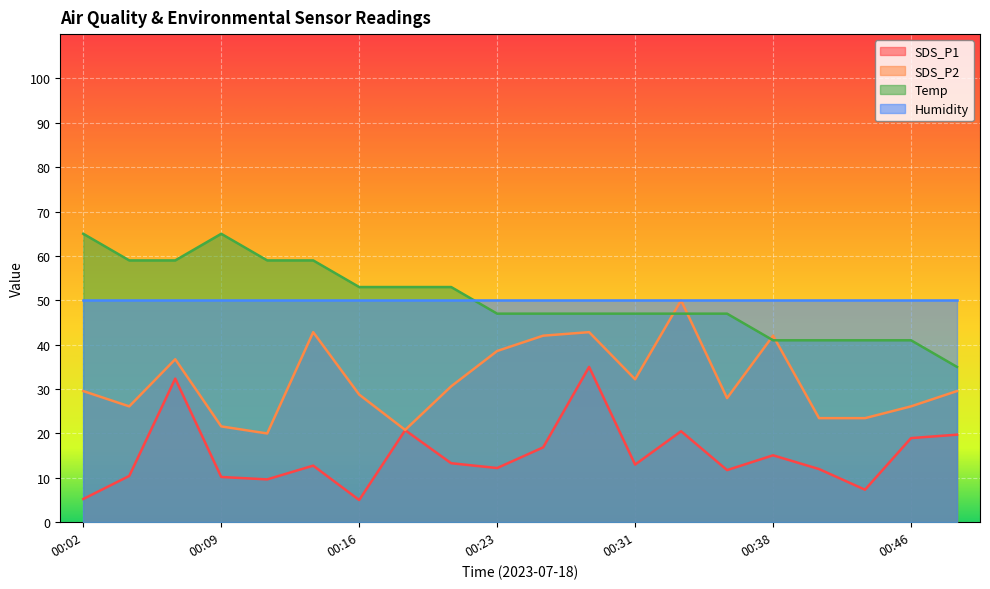

What is the approximate value of SDS_P2 at 00:06?

36.7